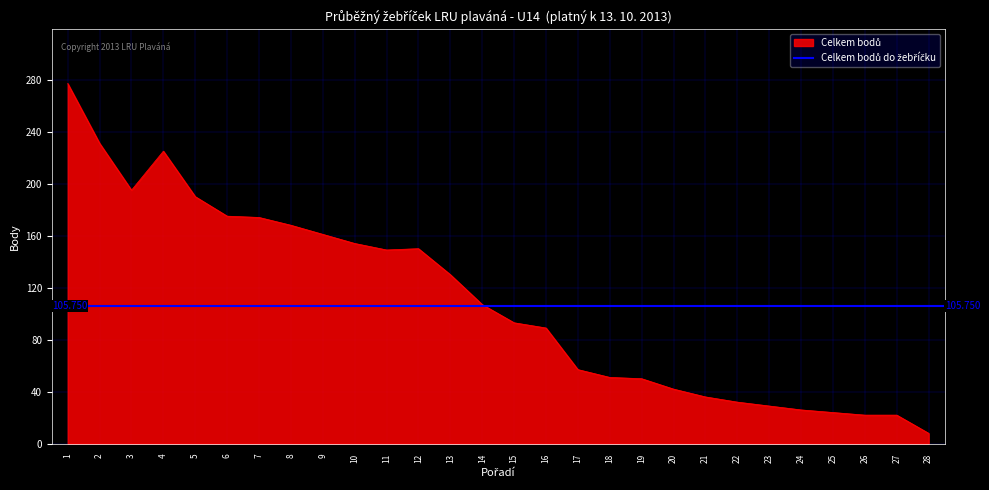

Which category has the highest value across all series?

1